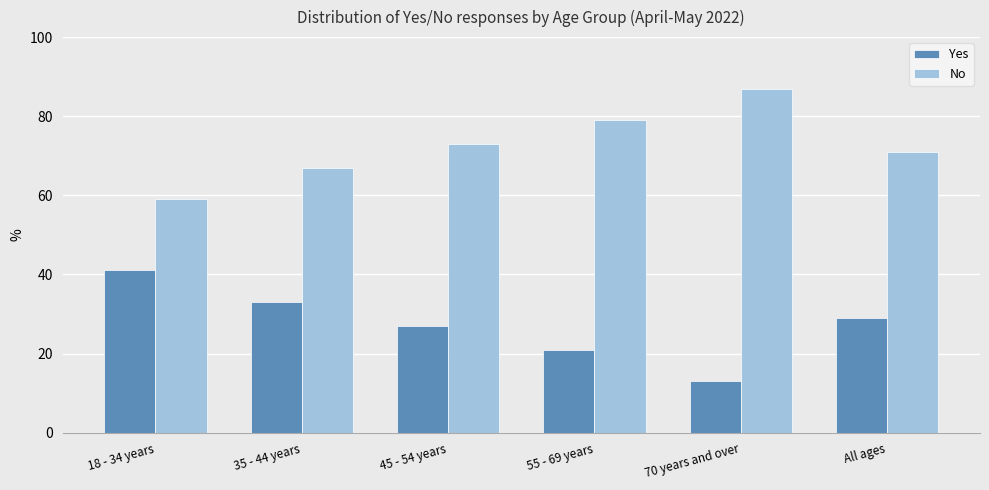

At 18 - 34 years, list the series in order from largest to smallest.

No, Yes